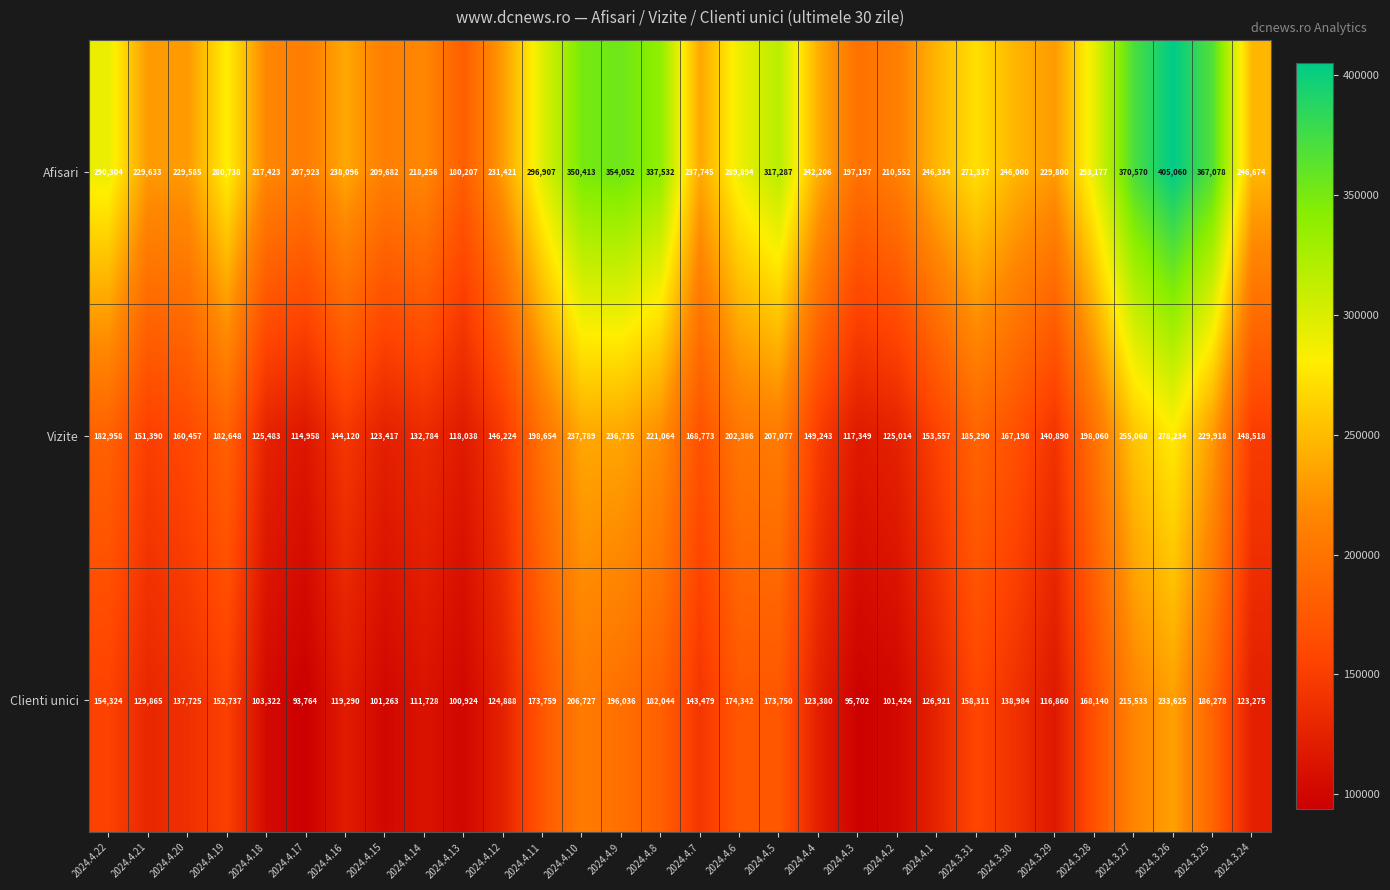

At which label is Vizite closest to 196596?

2024.3.28